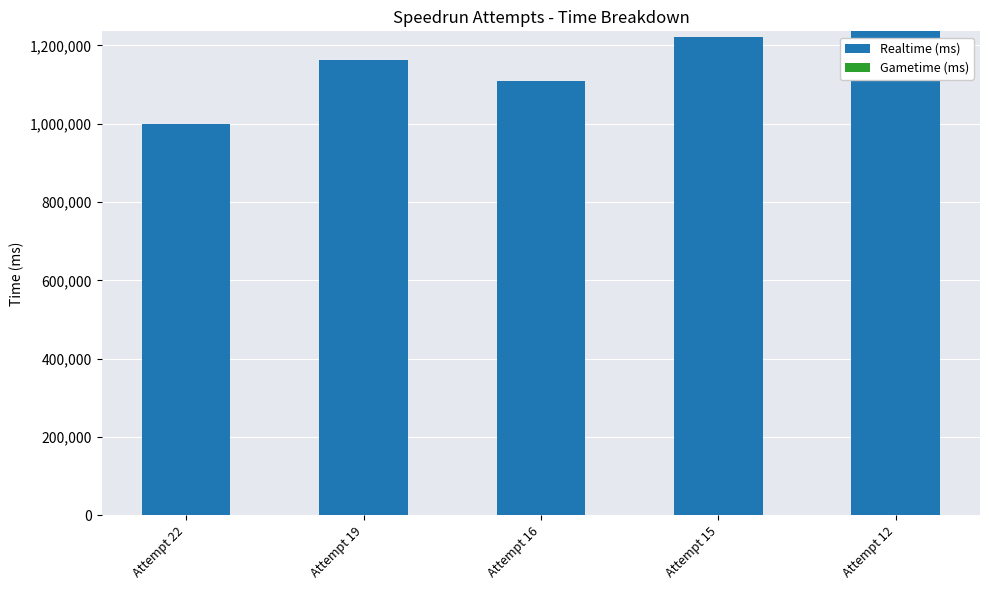

Is it true that the value at Attempt 22 is 211229?

False